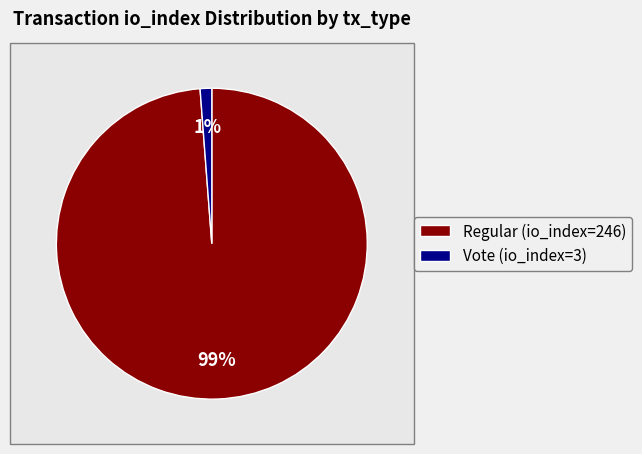

To the nearest percent, what is the difference between the Vote (io_index=3) and Regular (io_index=246) slice percentages?

98%